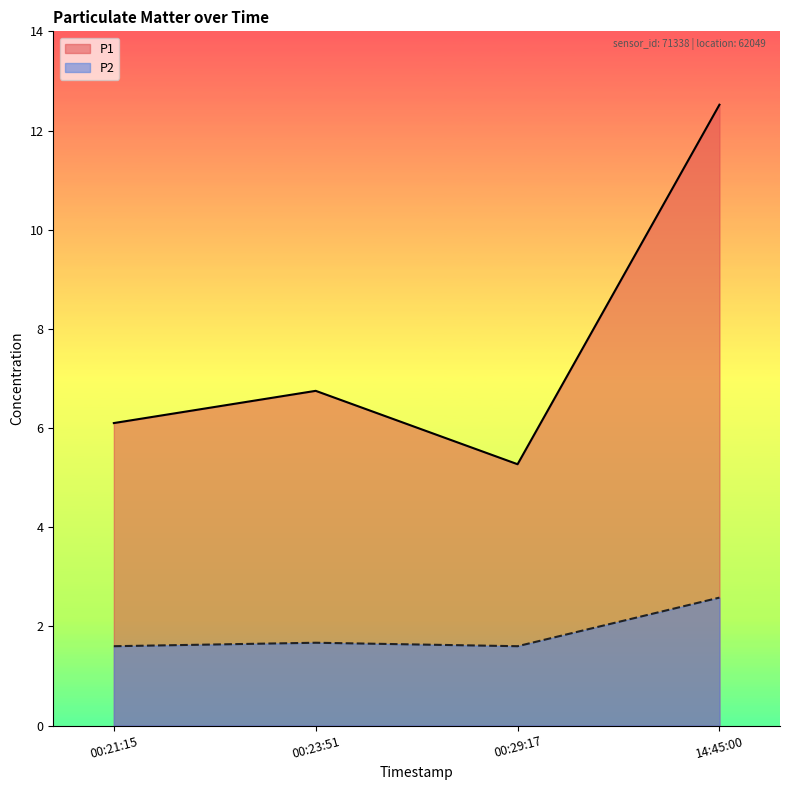

Is it true that P2 equals 2.6 at 14:45:00?

True